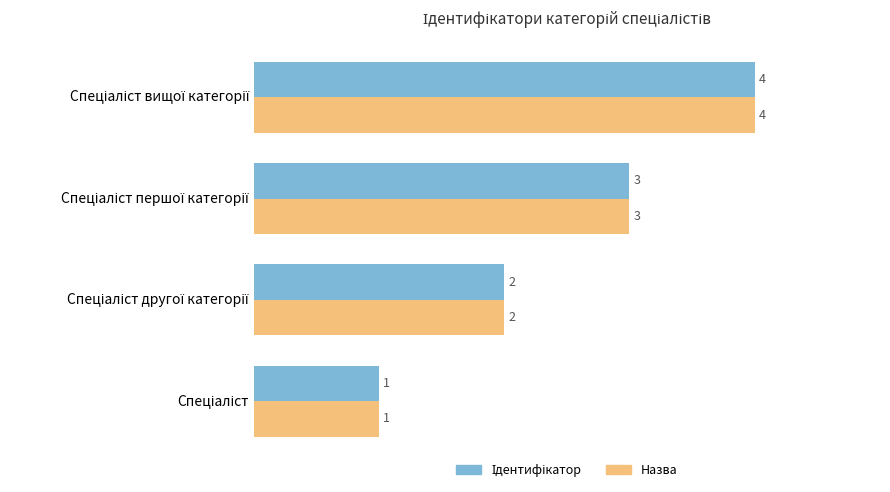

What is the difference between the maximum and minimum values in the Назва series?

3